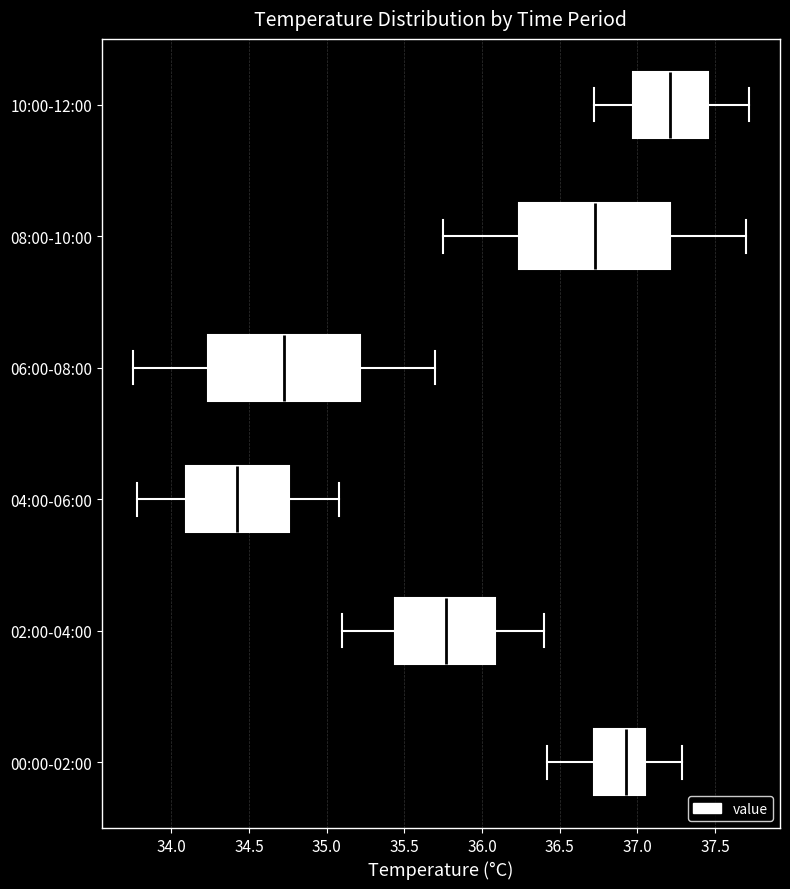

Reading bottom to top, read every box against the x-axis: the position of its median line, the range the box covers, and the ends of its whiskers. The values are not printed on the chart, so give them approximately, as read against the axis.

00:00-02:00: median 36.95, box 36.70 to 37.05, whiskers 36.40 to 37.30
02:00-04:00: median 35.75, box 35.45 to 36.10, whiskers 35.10 to 36.40
04:00-06:00: median 34.45, box 34.10 to 34.75, whiskers 33.80 to 35.10
06:00-08:00: median 34.75, box 34.25 to 35.20, whiskers 33.75 to 35.70
08:00-10:00: median 36.75, box 36.25 to 37.20, whiskers 35.75 to 37.70
10:00-12:00: median 37.20, box 36.95 to 37.45, whiskers 36.70 to 37.70